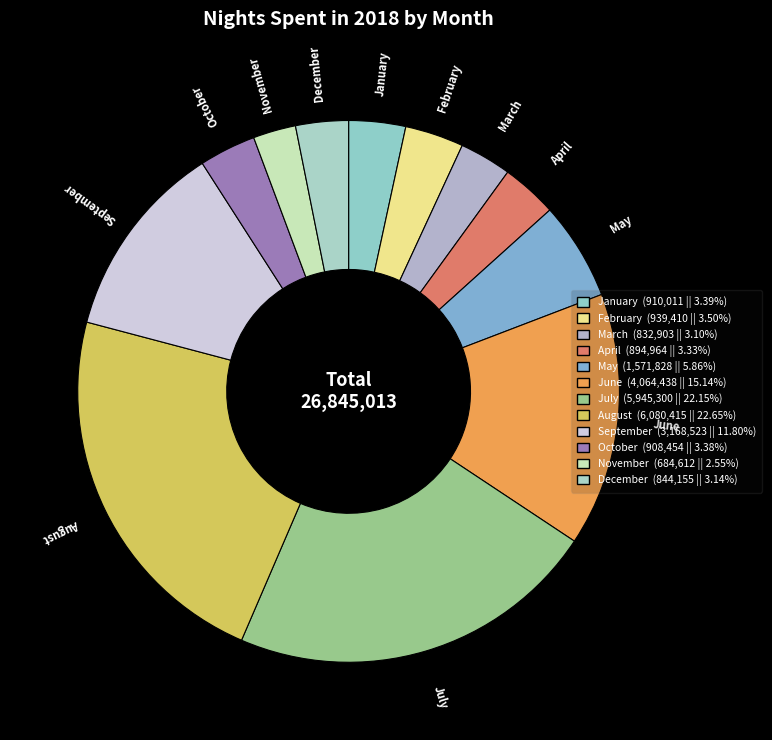

Between May and February, which is larger?

May